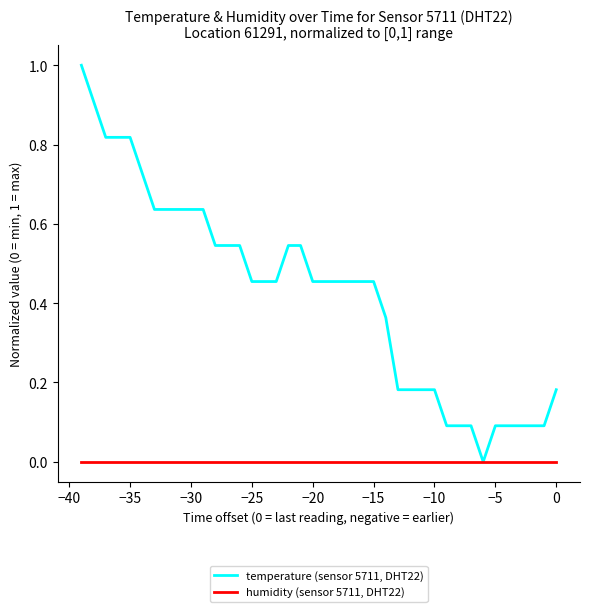

Which series has the largest range (max minus min)?

temperature (sensor 5711, DHT22)